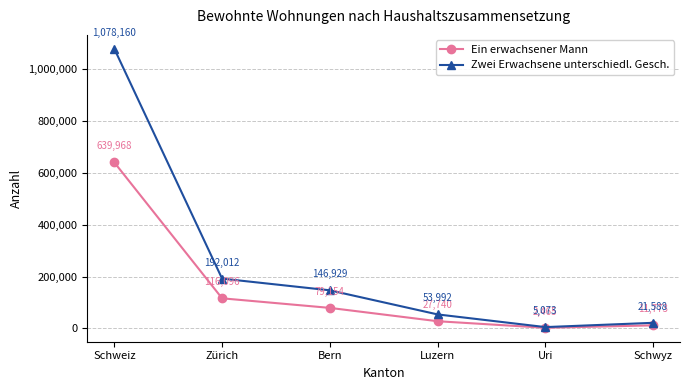

True or false: Zwei Erwachsene unterschiedl. Gesch. and Ein erwachsener Mann intersect in this chart.

False